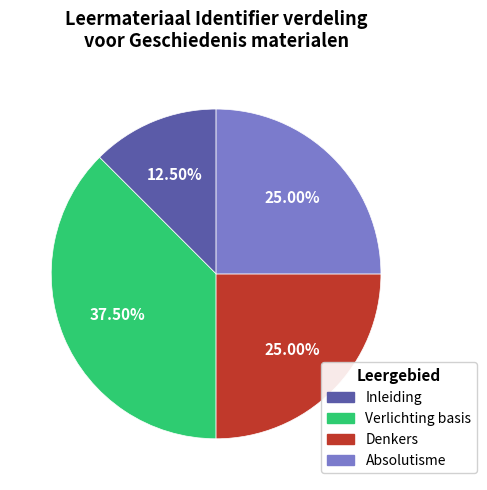

Which slice is the smallest?

Inleiding